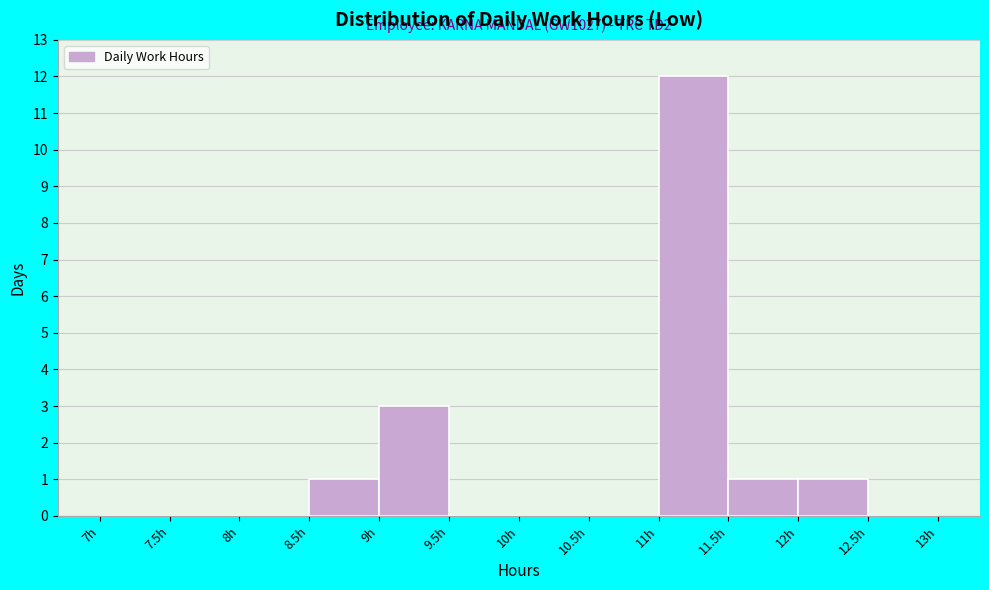

Which range on the x-axis has the tallest bar?

11.0 to 11.5